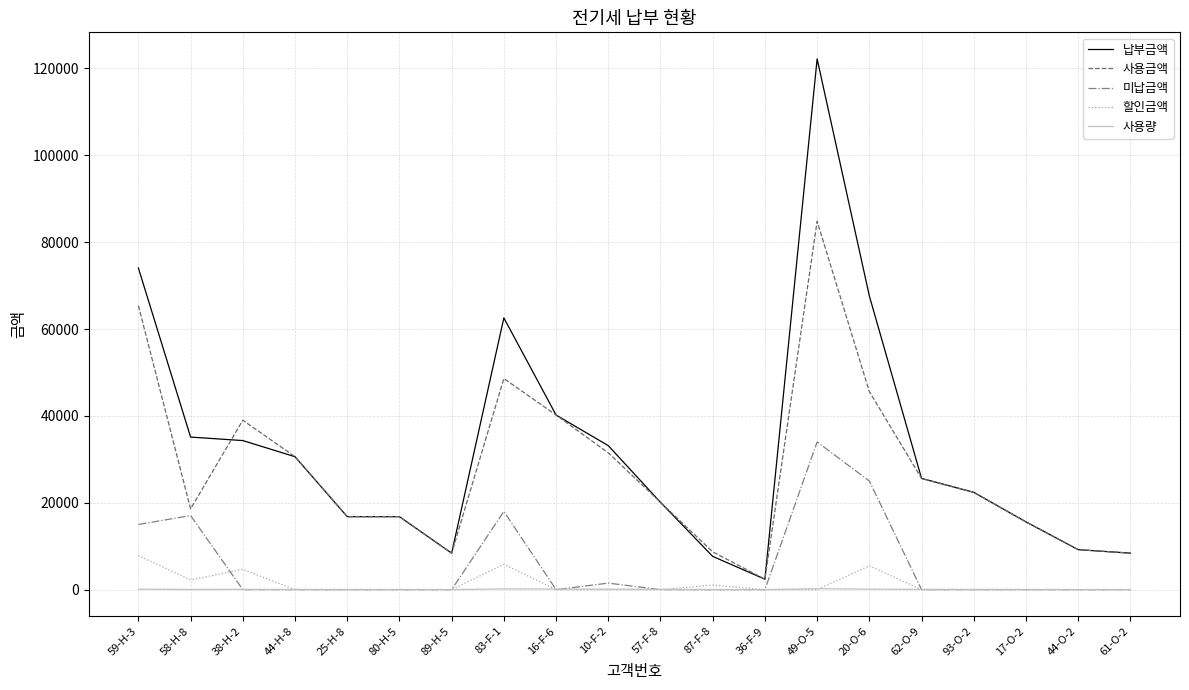

Between 83-F-1 and 87-F-8, which series saw the biggest shift?

납부금액